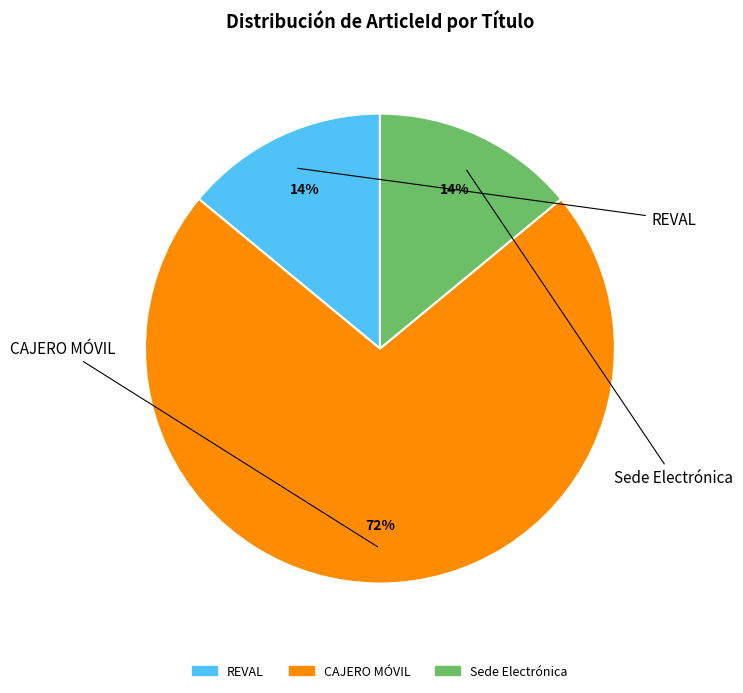

Which category has the biggest portion of the pie?

CAJERO MÓVIL